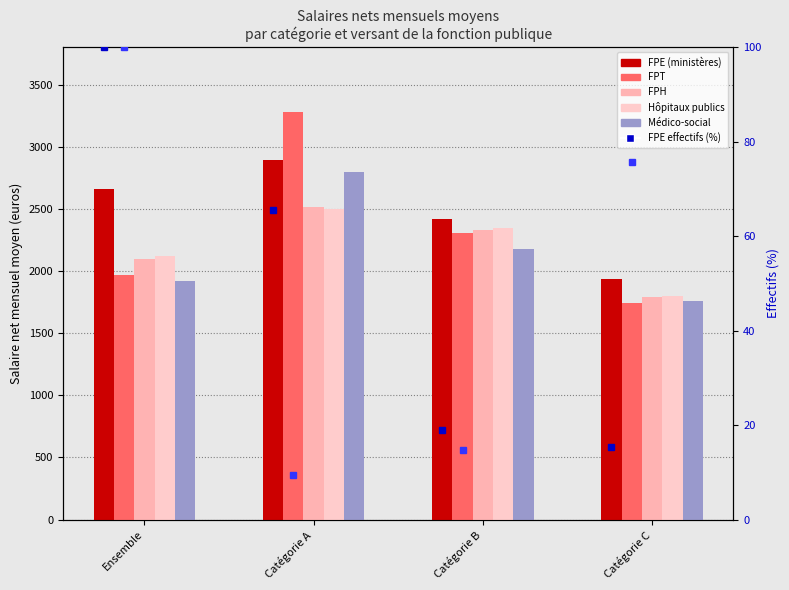

Where is FPT_salary nearest to the value 2510?

Catégorie B